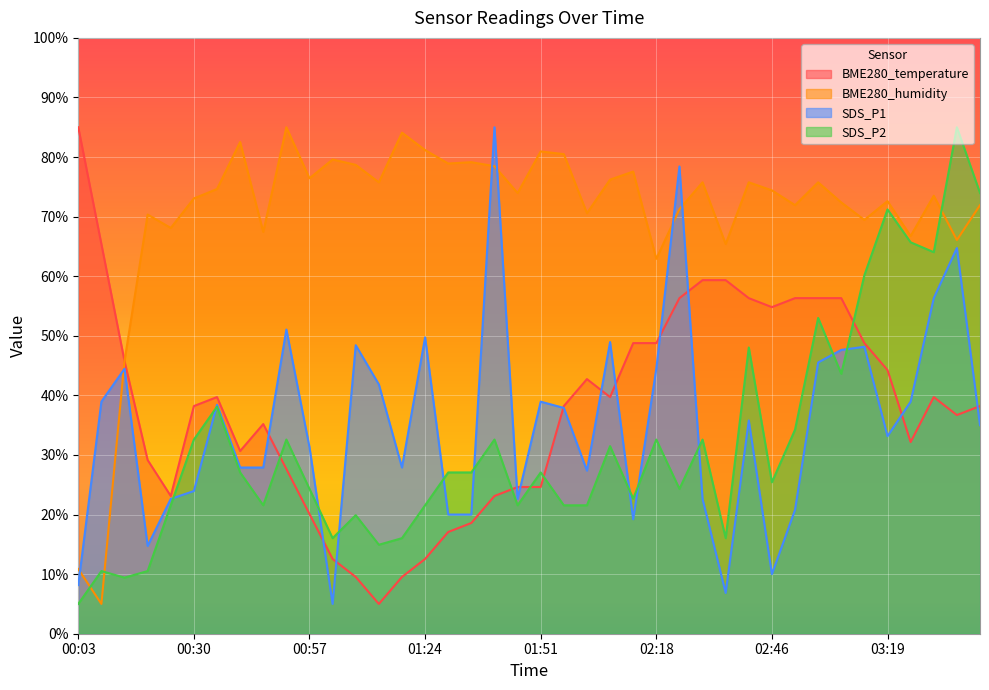

How many interior local valleys does the BME280_humidity series have?

14